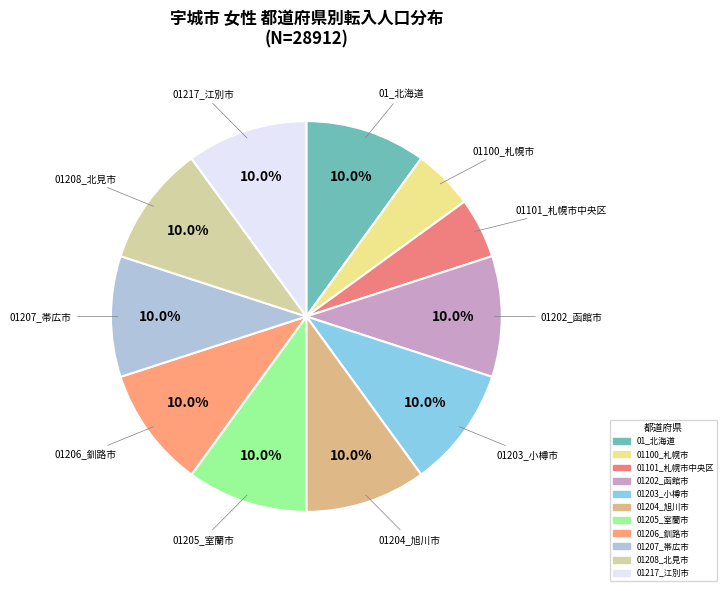

To the nearest percent, what is the difference between the largest and smallest slice percentages?

5%